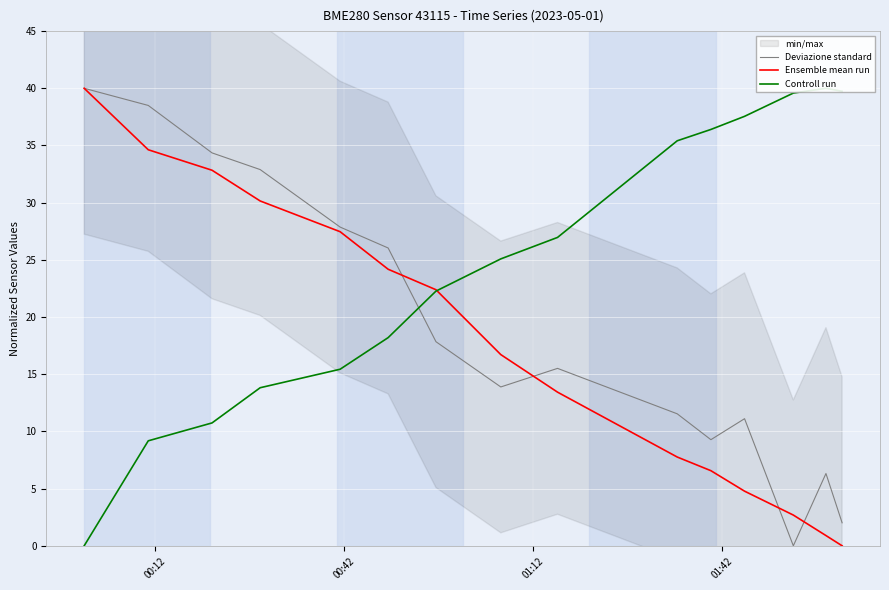

After their last crossing, which series has the higher values: Ensemble mean run or Deviazione standard?

Deviazione standard